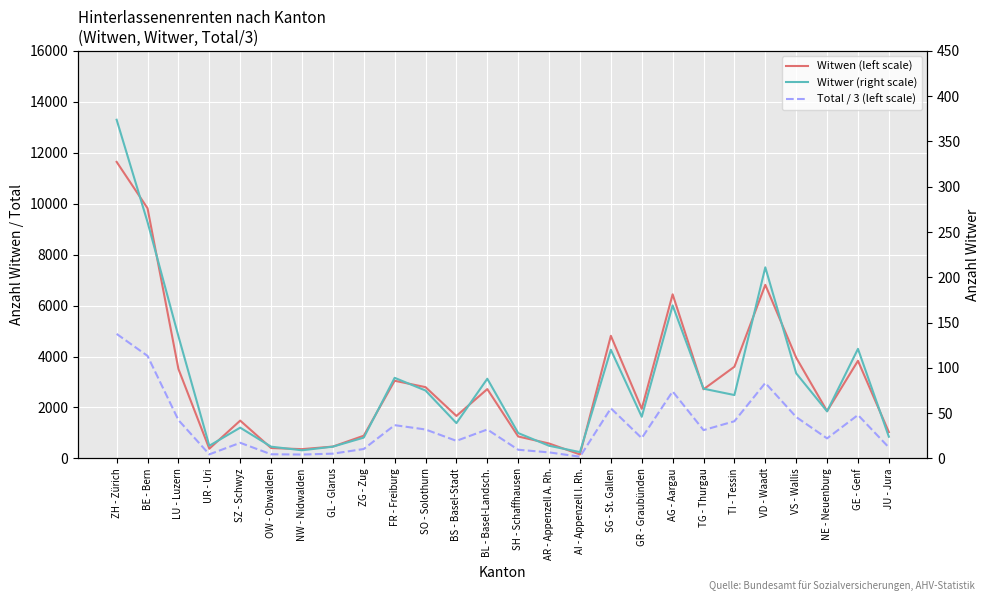

What is the approximate value of Total / 3 (left scale) at VS - Wallis?

1626.0